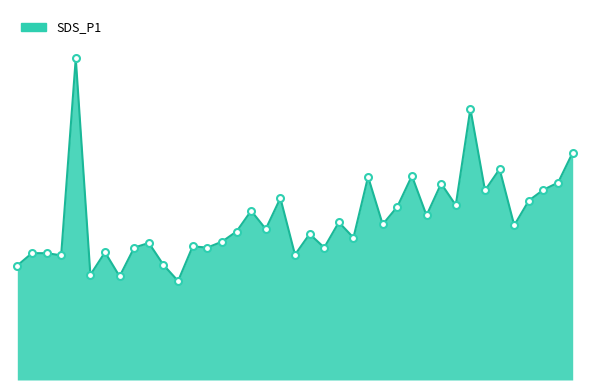

What is the value of the 5th point from the left?

10.4